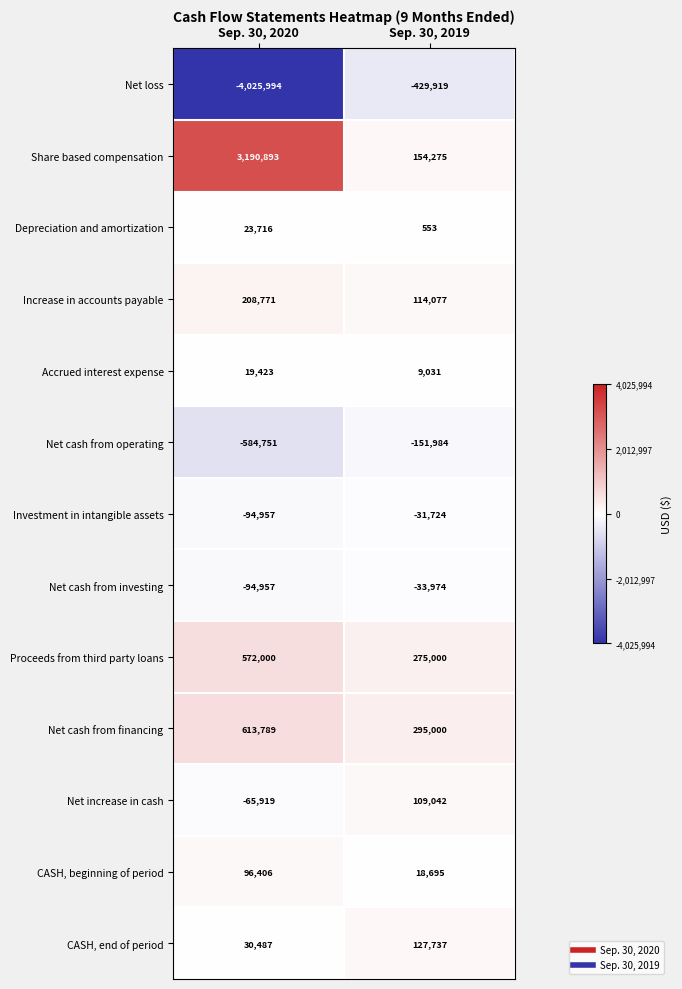

The value of Net cash from operating at Sep. 30, 2020 is -584751. True or false?

True